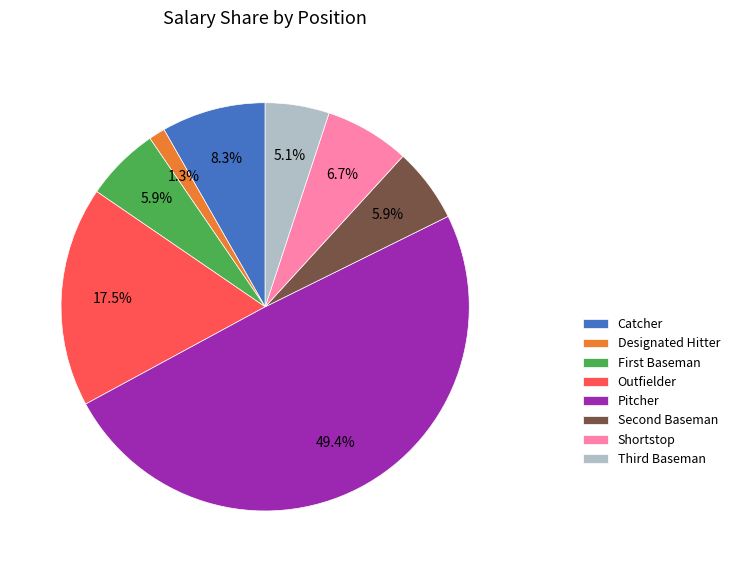

Count the number of slices in the pie.

8